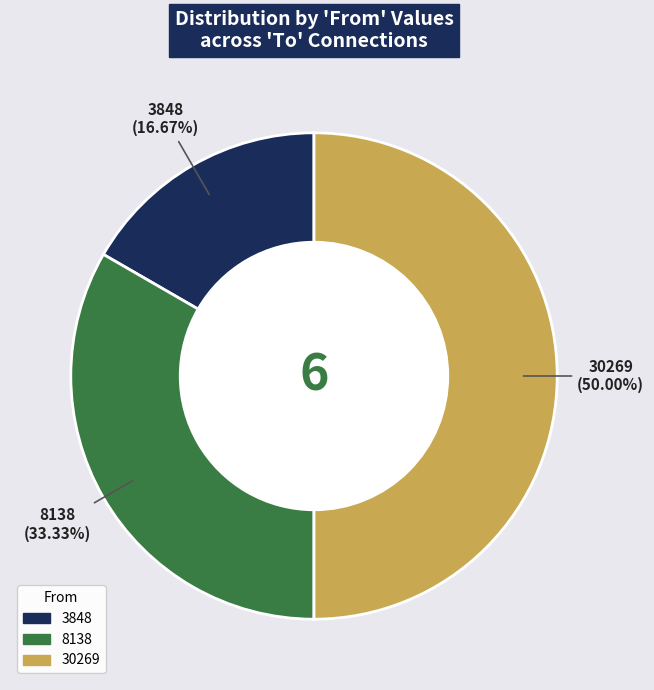

Is 8138 the majority of the pie?

No